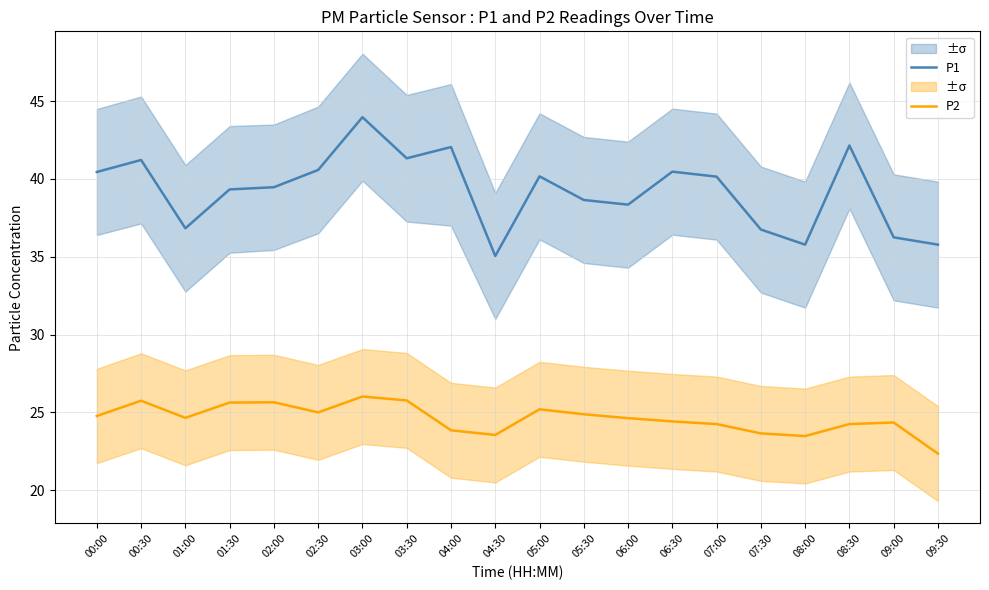

What is the sum of all P2 values?

492.1